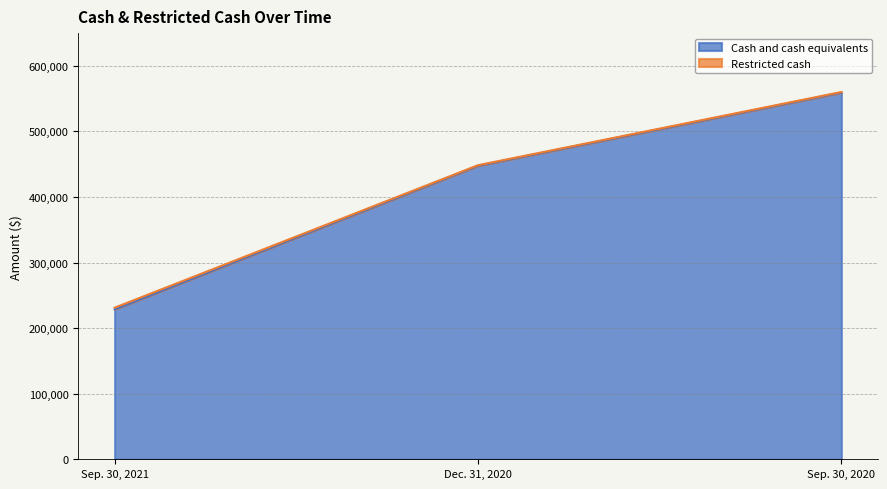

Reading left to right, transcribe all the data shown in this chart.

228559	447646	559282